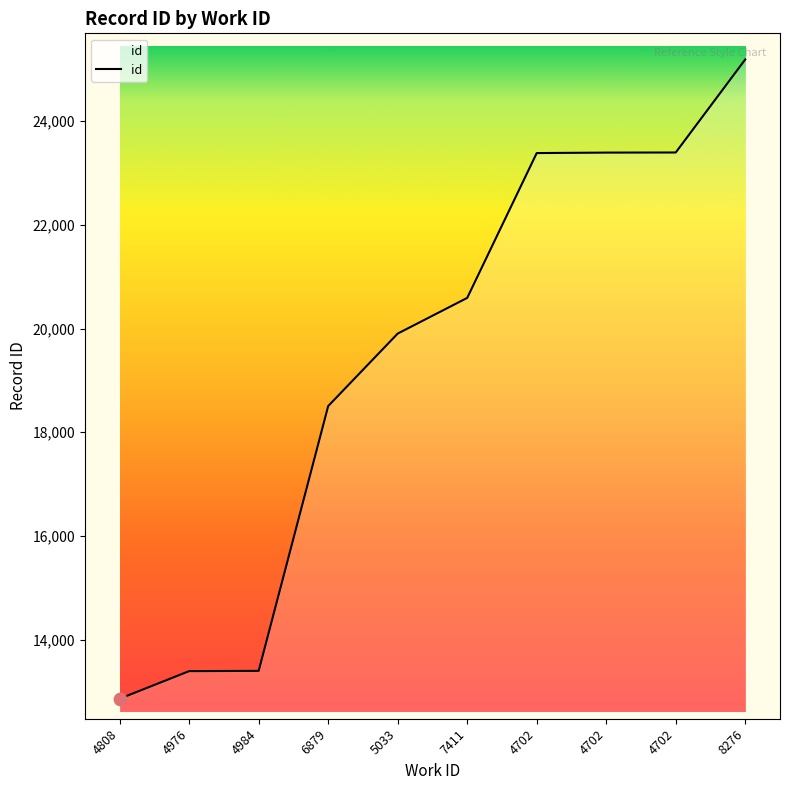

What is the change in value from 4808 to 5033?

+7041